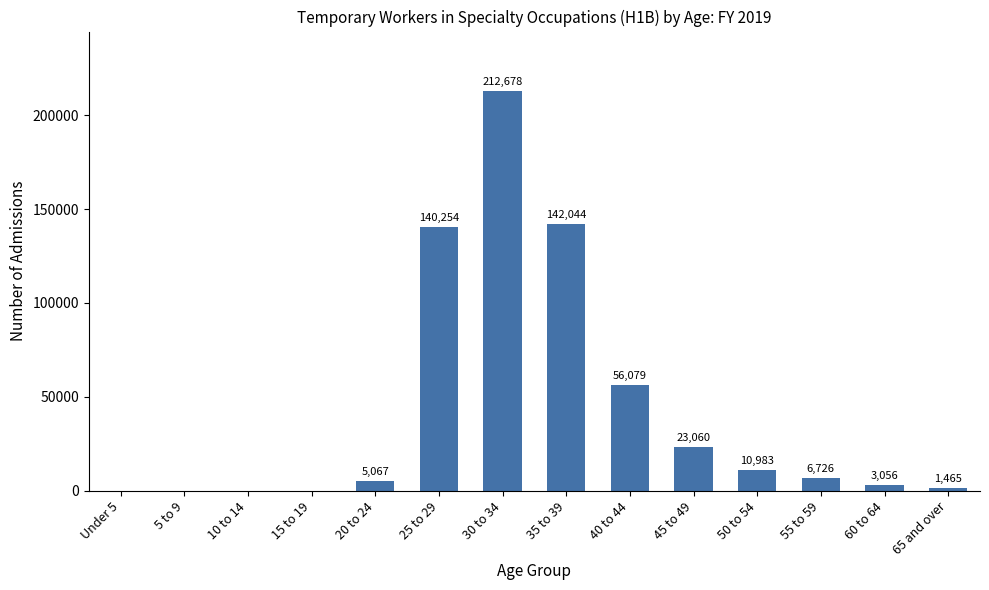

How many series are shown in this chart?

1